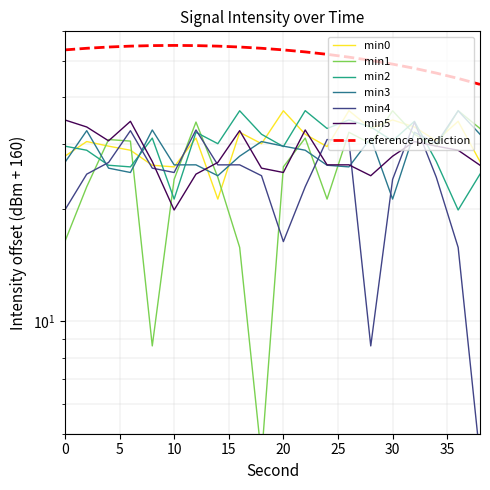

Count the number of data series in this chart.

6